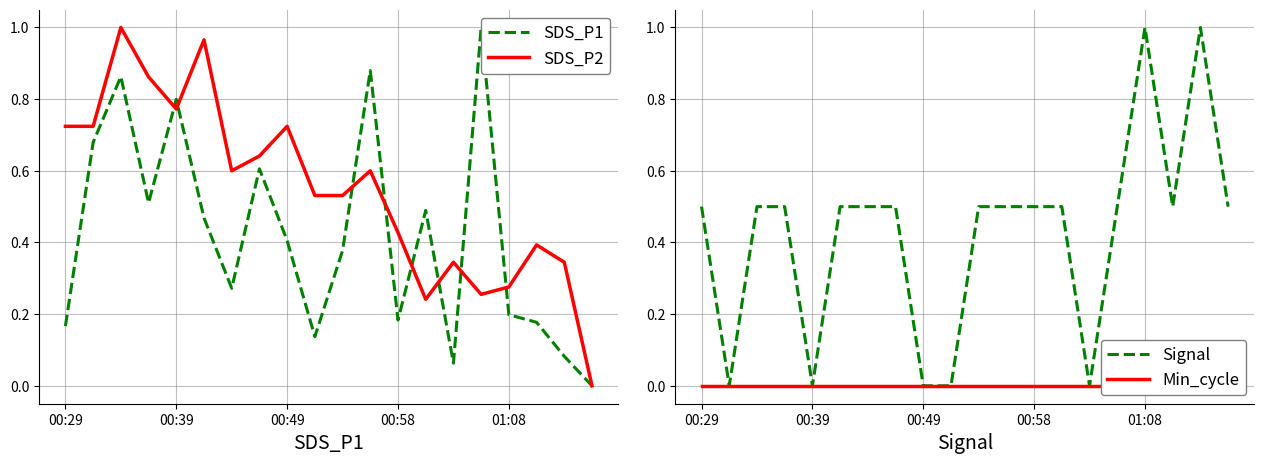

At which label is Min_cycle closest to 0?

00:29